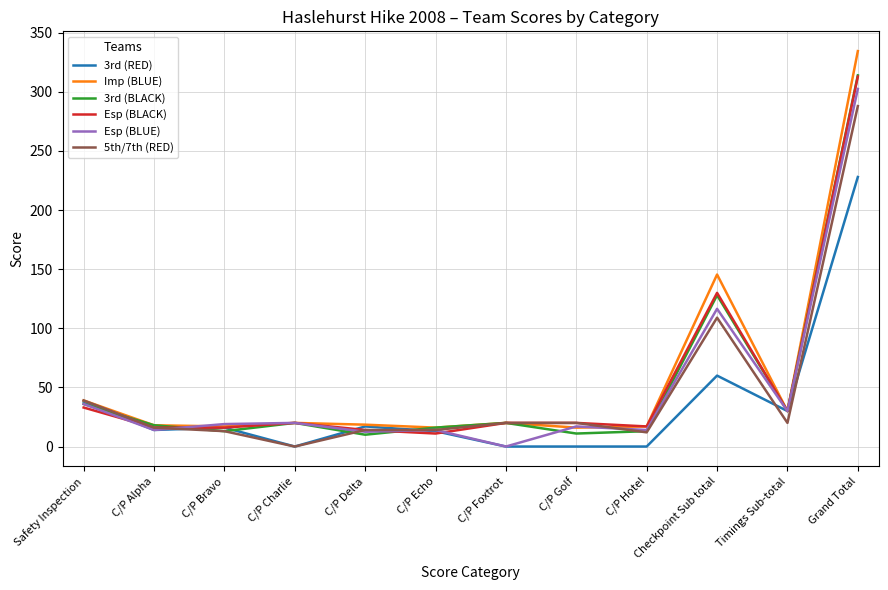

What is the spread (max minus min) of values at Timings Sub-total?

10.0